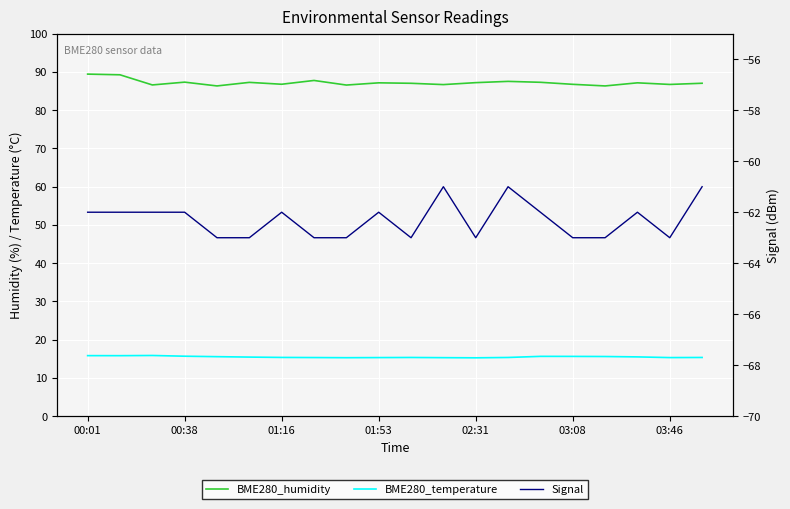

What is the average value of the BME280_temperature series?

15.5